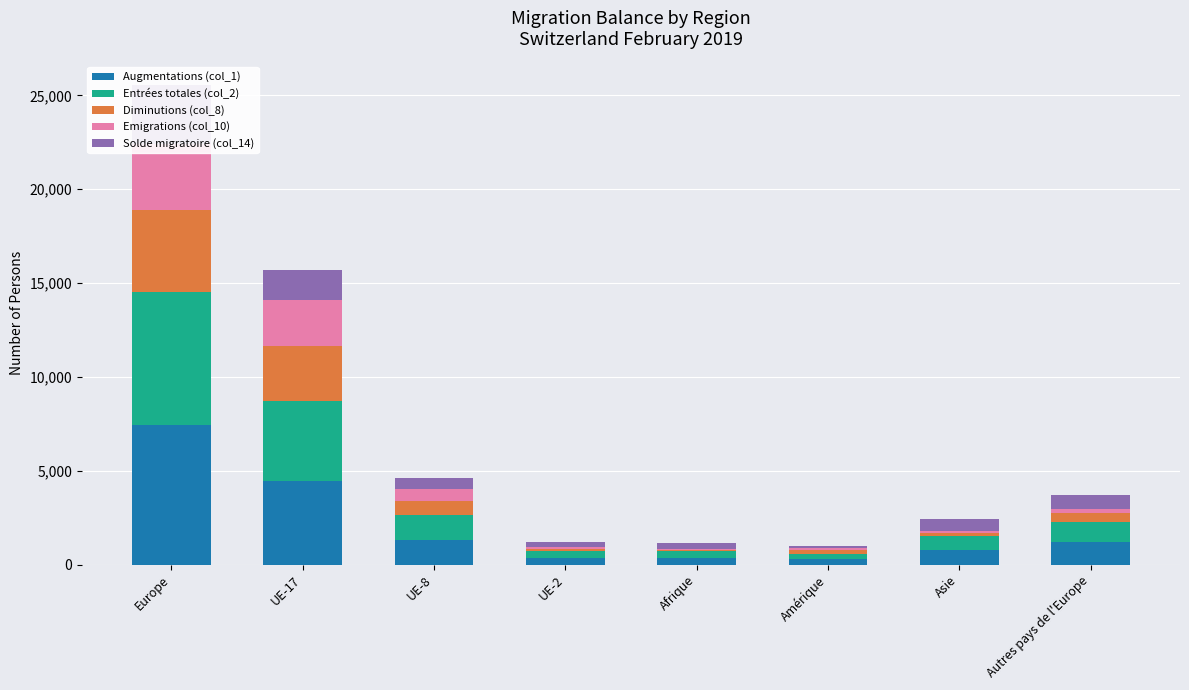

Between UE-2 and Europe, which is larger?

Europe